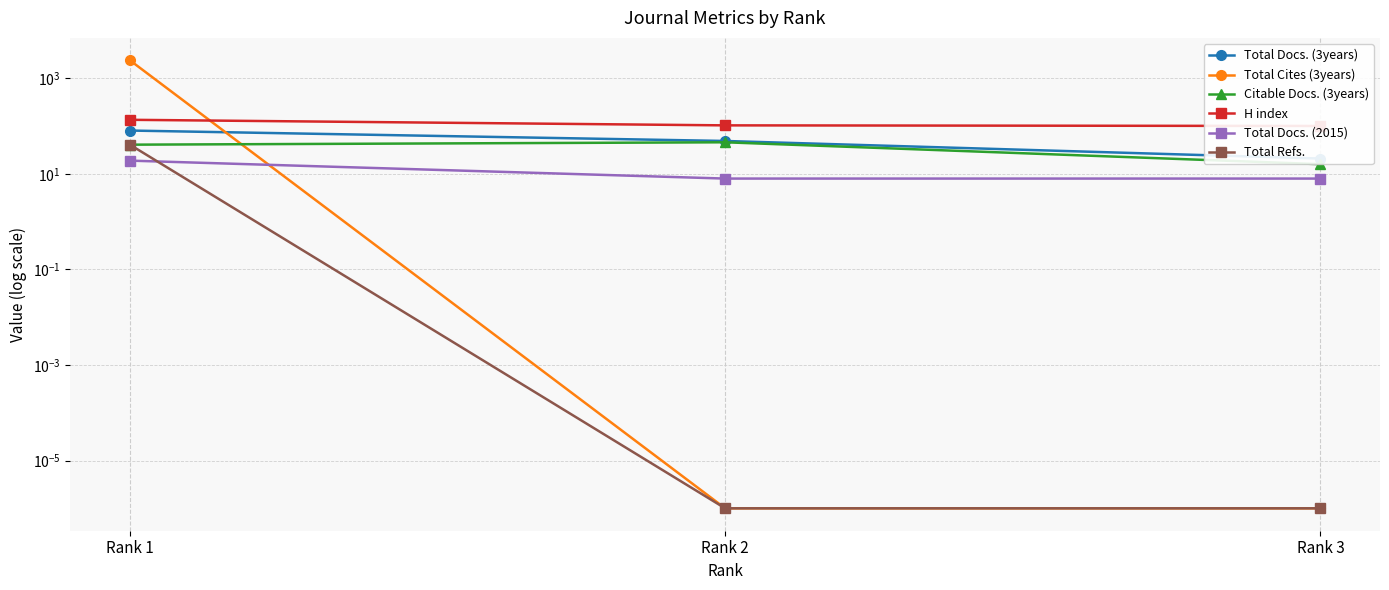

Reading right to left, what are all the values shown in this chart?

Total Docs. (3years): Rank 3=21.0	Rank 2=49.0	Rank 1=81.0
Total Cites (3years): Rank 3=0.0	Rank 2=0.0	Rank 1=2395.0
Citable Docs. (3years): Rank 3=16.0	Rank 2=46.0	Rank 1=41.0
H index: Rank 3=101.0	Rank 2=104.0	Rank 1=136.0
Total Docs. (2015): Rank 3=8.0	Rank 2=8.0	Rank 1=19.0
Total Refs.: Rank 3=0.0	Rank 2=0.0	Rank 1=41.0